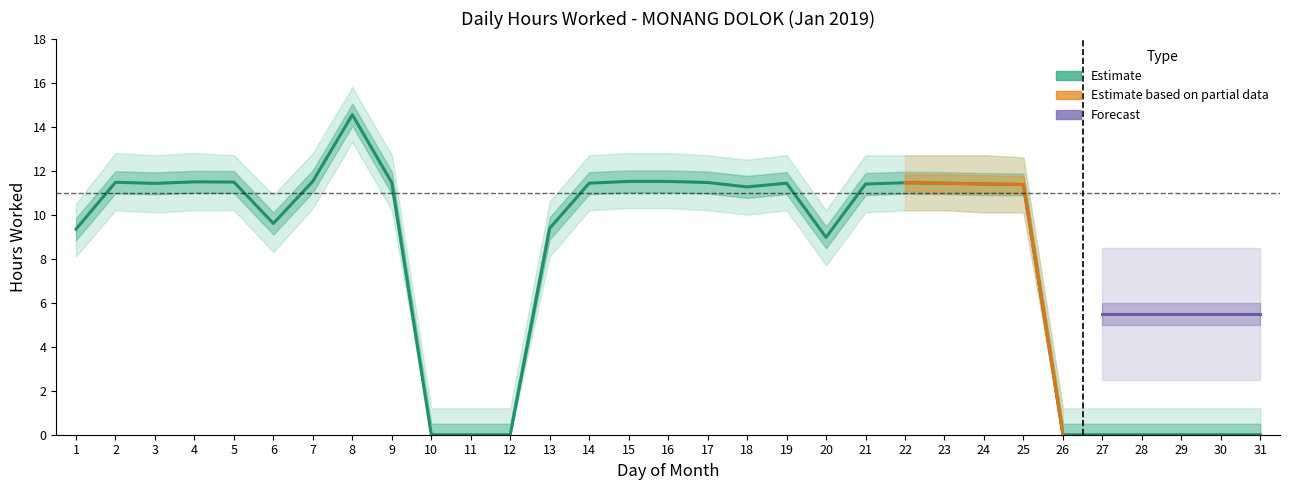

Does the chart have visible grid lines?

No